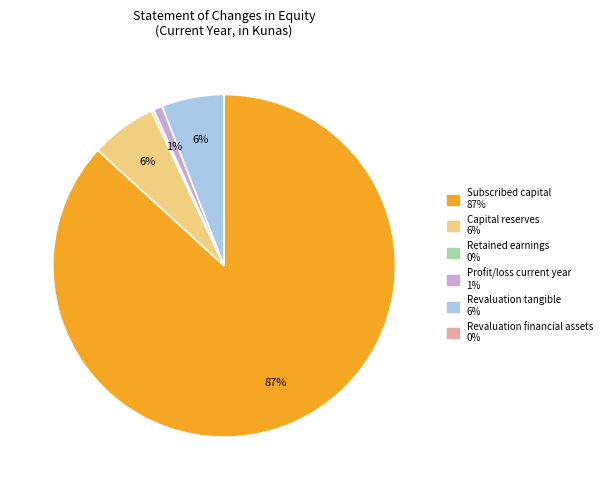

What percentage is the Revaluation tangible slice, to the nearest percent?

6%